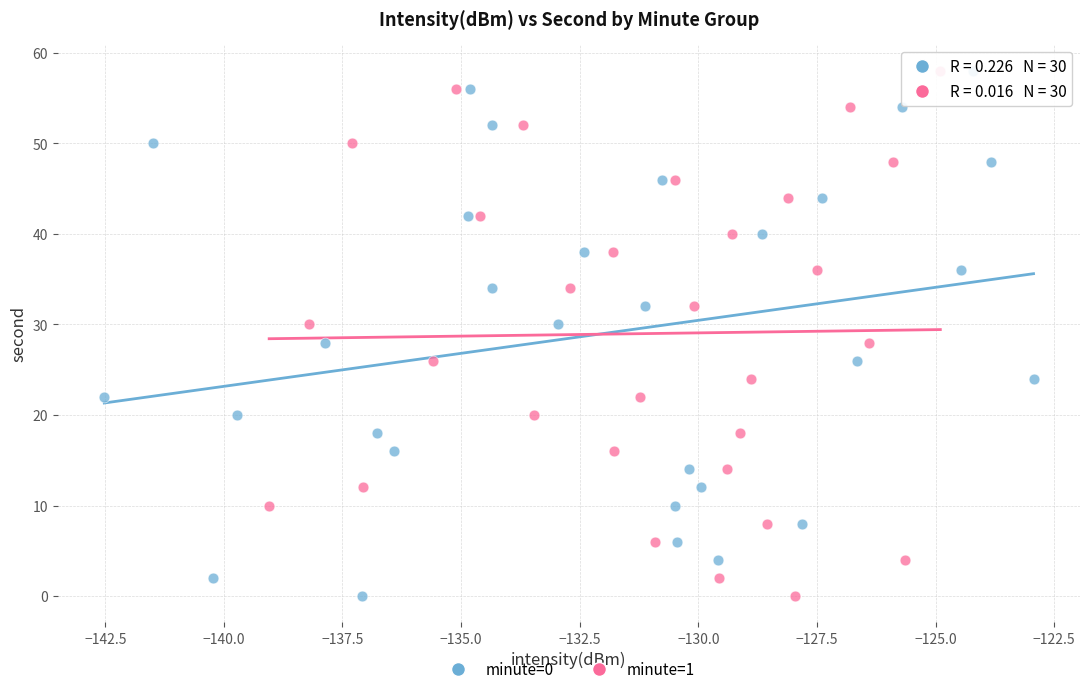

What are all the series names shown in the legend?

minute=0, minute=1